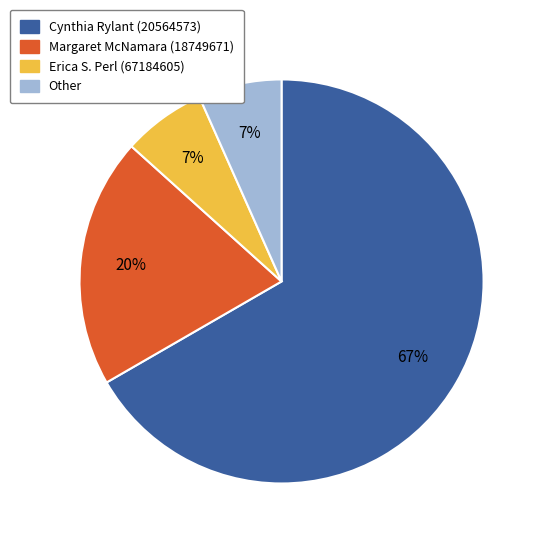

What percentage is the Margaret McNamara (18749671) slice, to the nearest percent?

20%